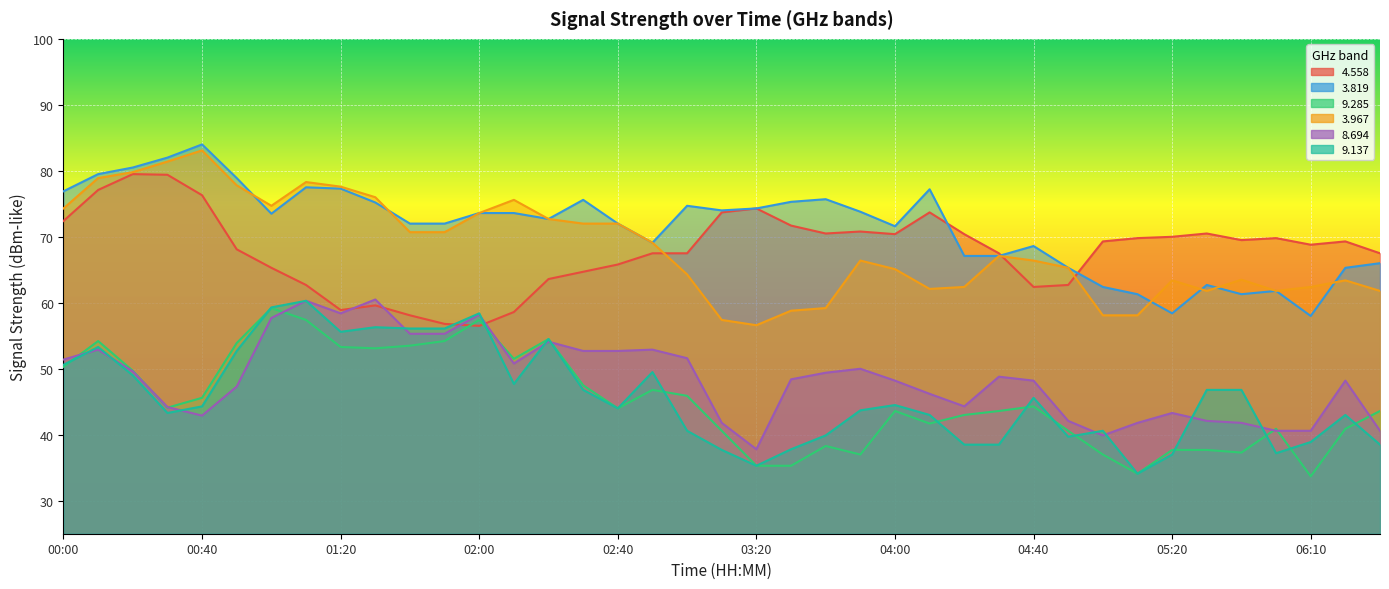

Which series has the largest range (max minus min)?

  3.967